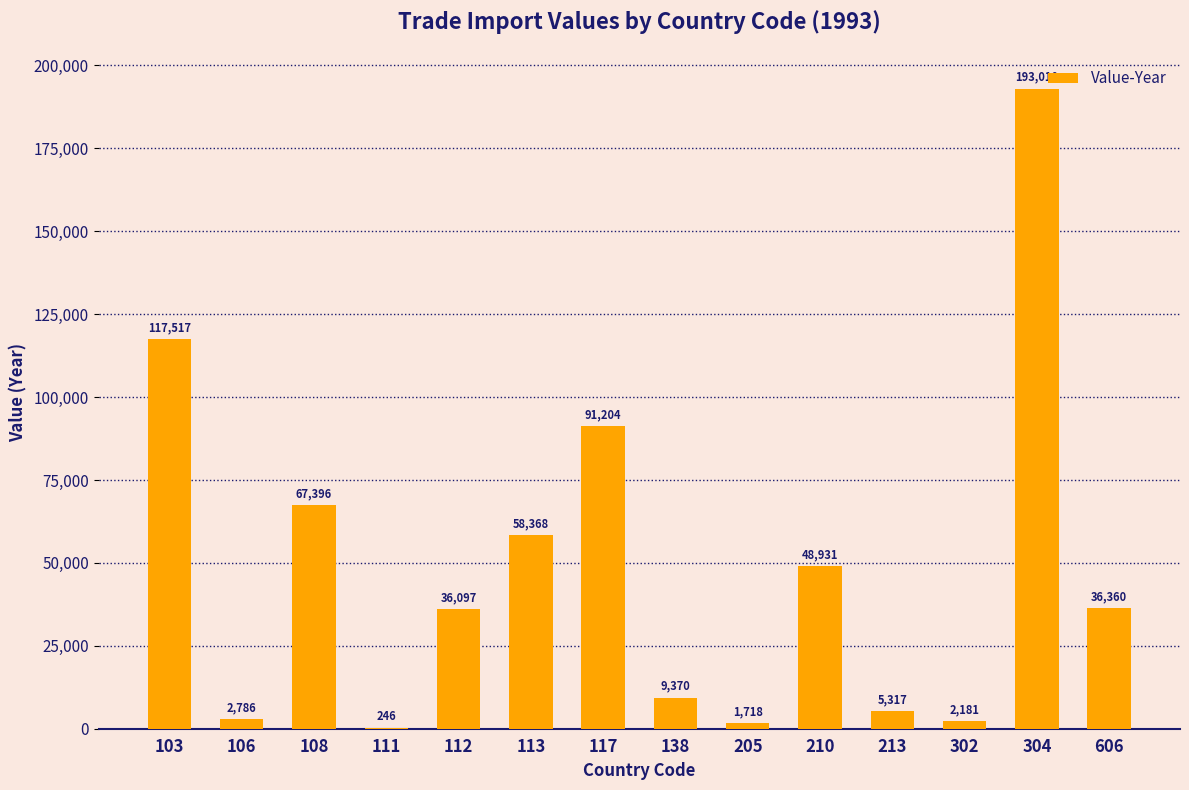

What is the change in value from 138 to 205?

-7652